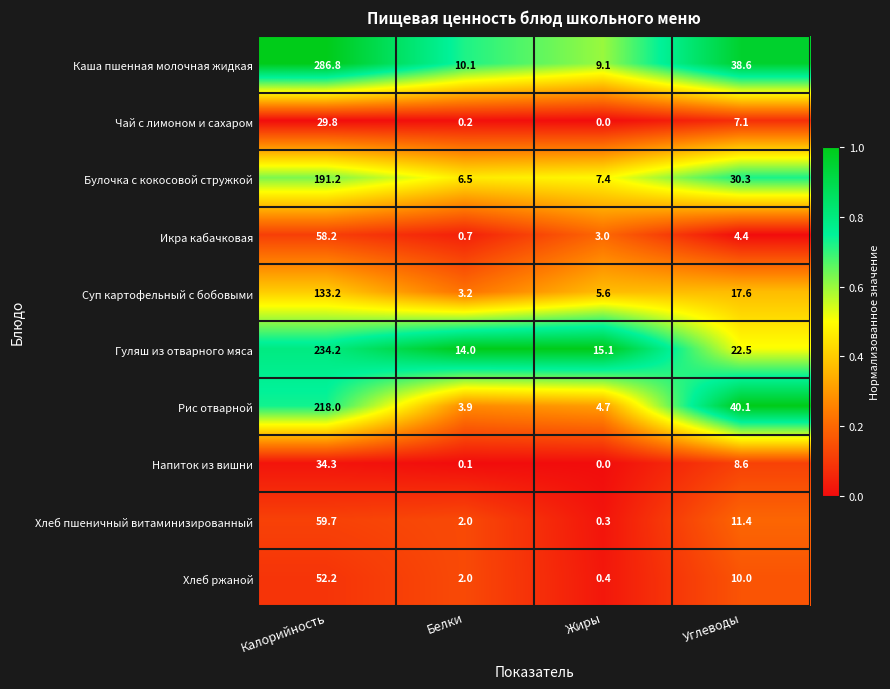

Is it true that Каша пшенная молочная жидкая equals 2.0 at Жиры?

False